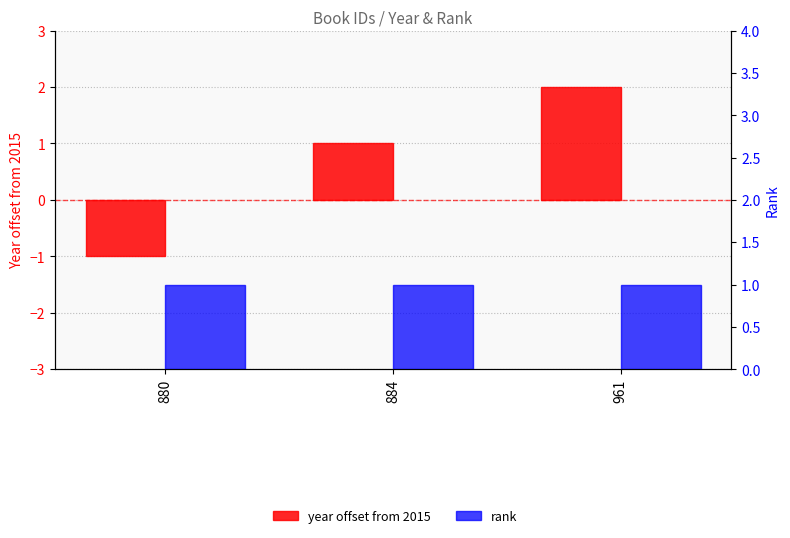

How many categories are shown in the chart?

3